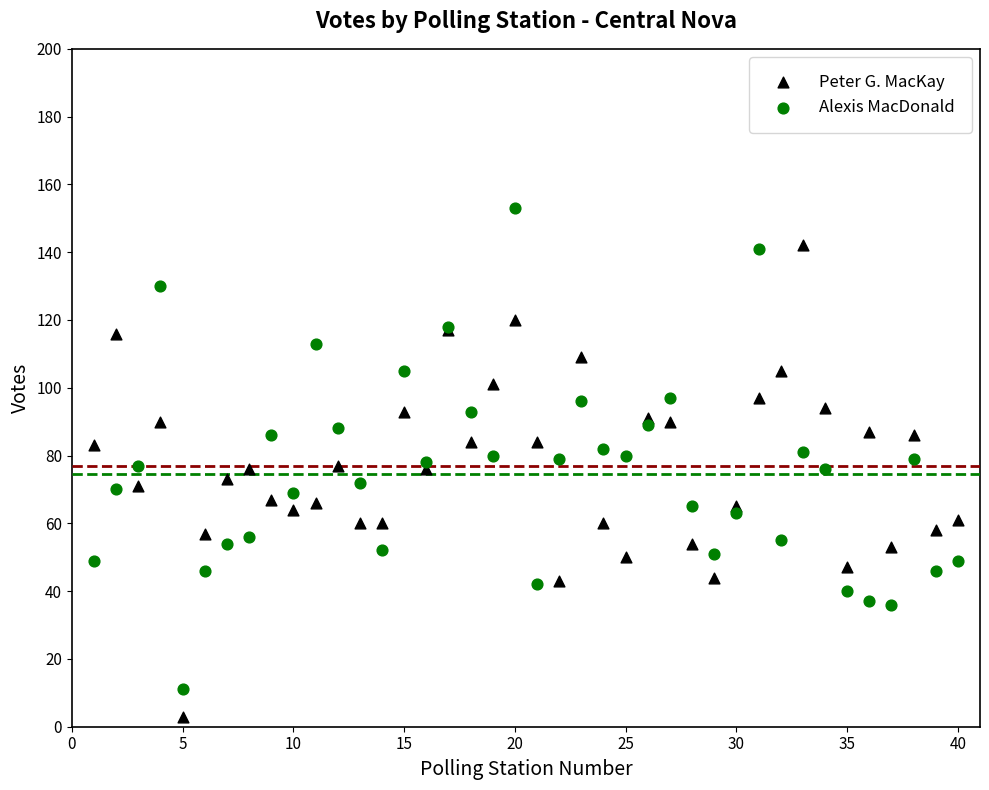

Which series contains the highest Y value?

Alexis MacDonald